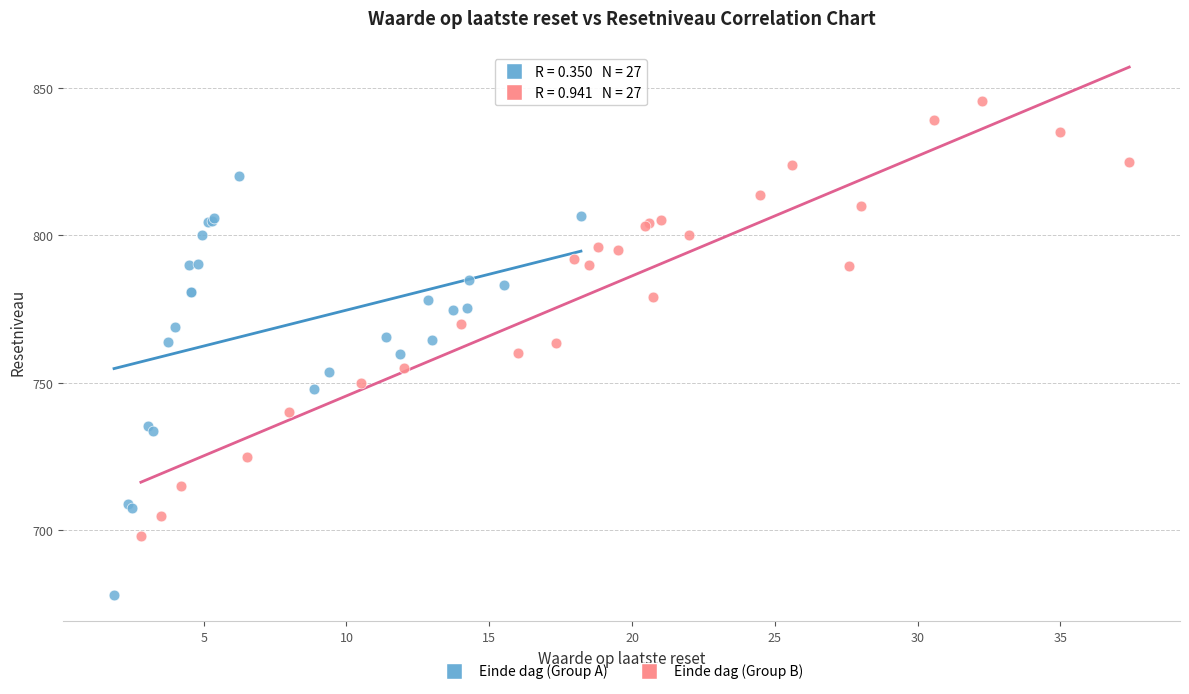

What are all the series names shown in the legend?

Einde dag (Group A), Einde dag (Group B)